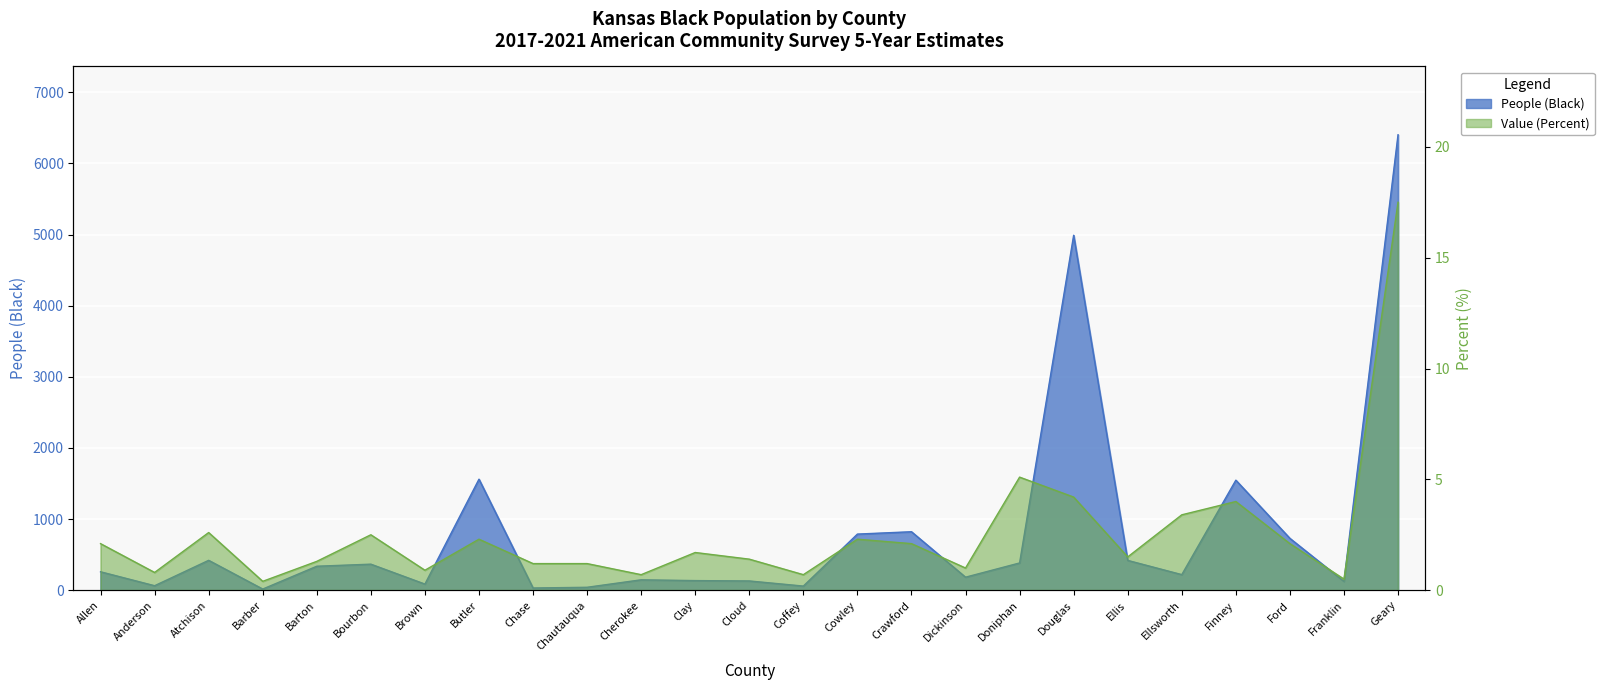

How many values in the Value (Percent) series exceed 1?

18